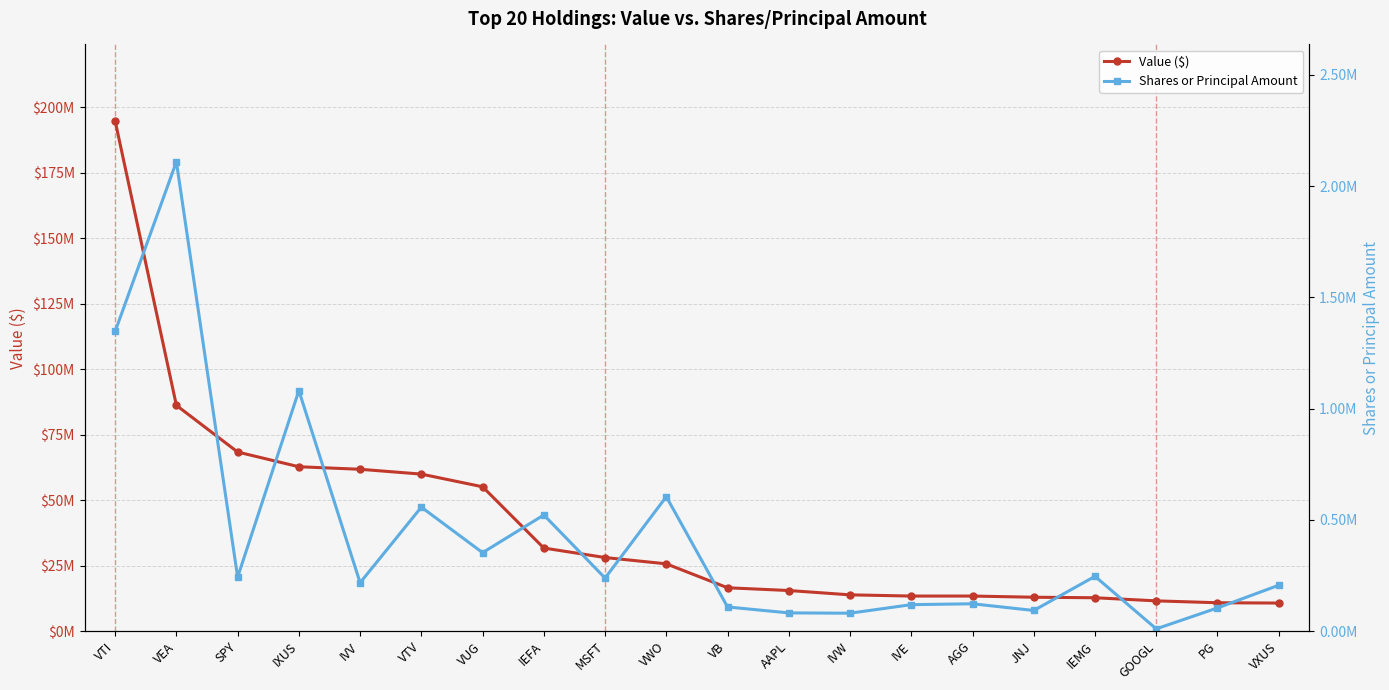

What is the sum of the Value ($) values at AAPL and GOOGL?

26997000